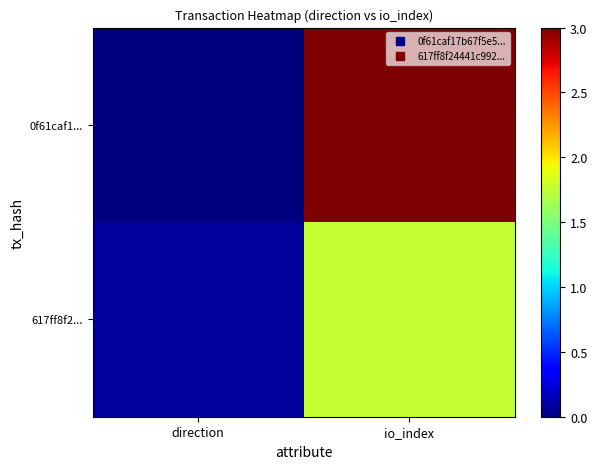

At how many categories does at least one series exceed 0?

2